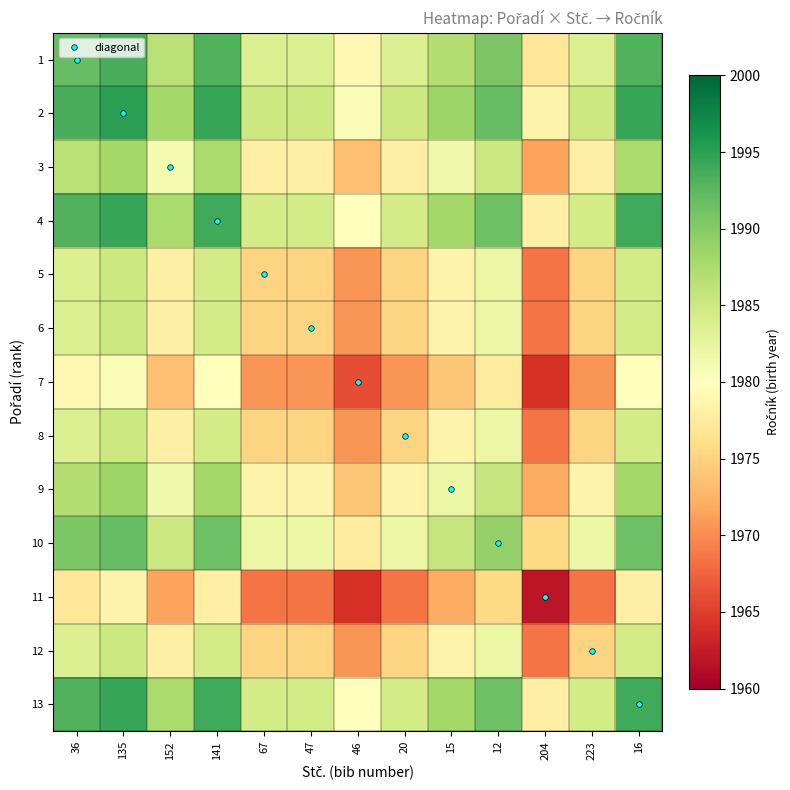

What is the total value across all series at 204?

25630.5